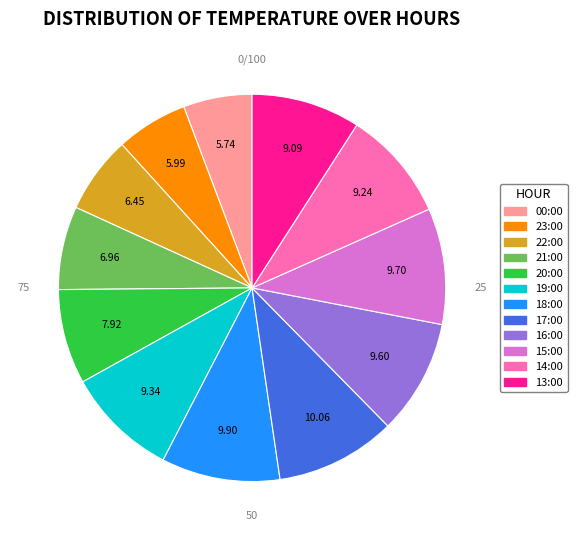

To the nearest percent, what is the average slice percentage?

8%